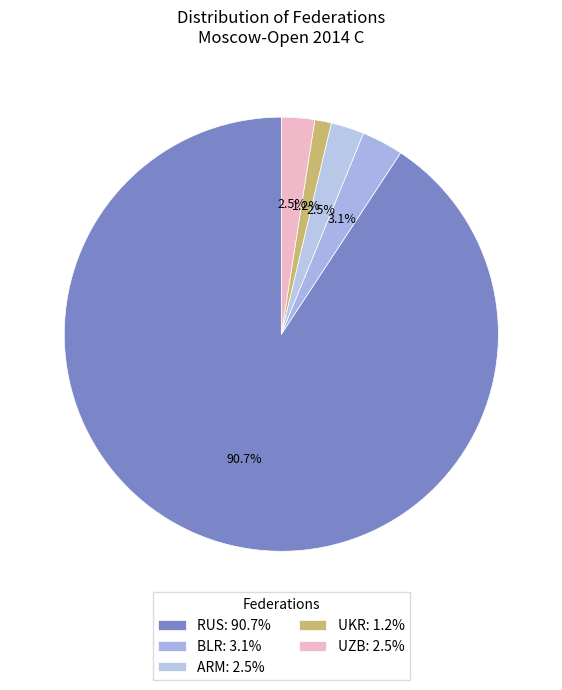

How many slices are in this pie chart?

5